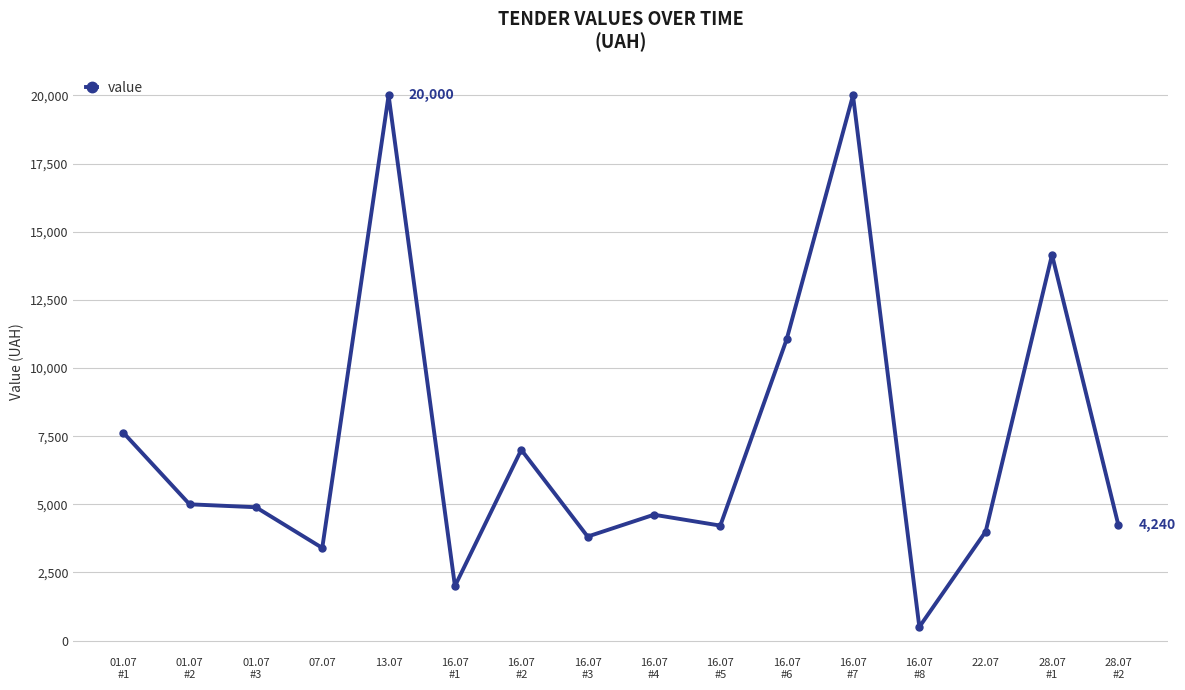

What is the greatest value displayed?

20000.0